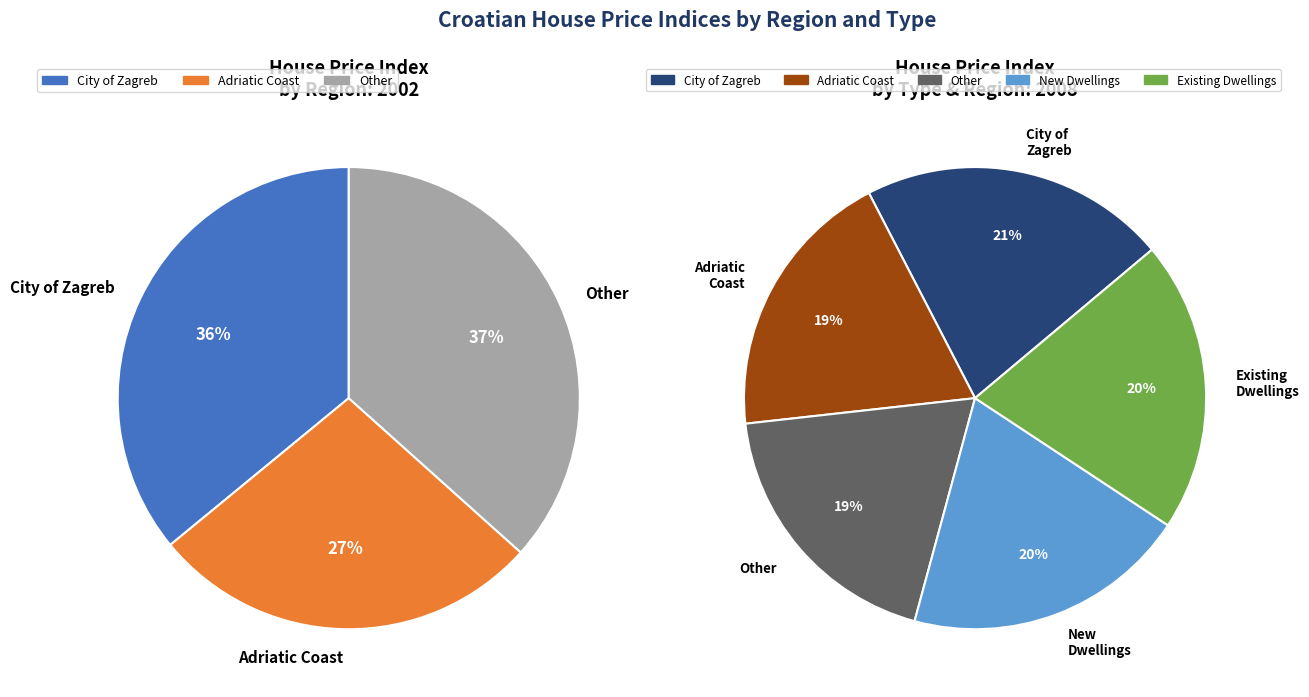

Is it true that 2013 is 1% of the pie?

False